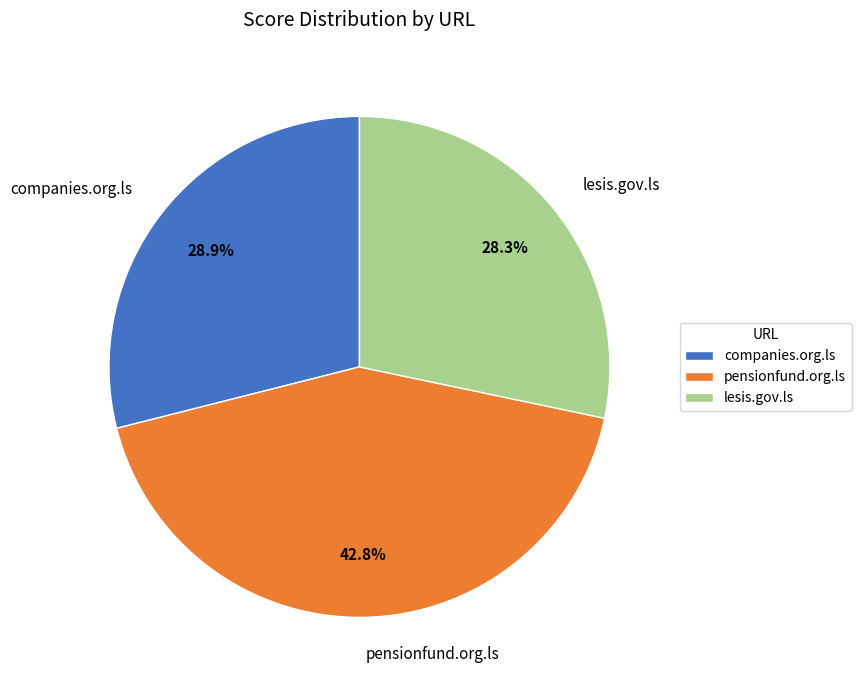

Combined, do companies.org.ls and pensionfund.org.ls account for over 50%?

Yes